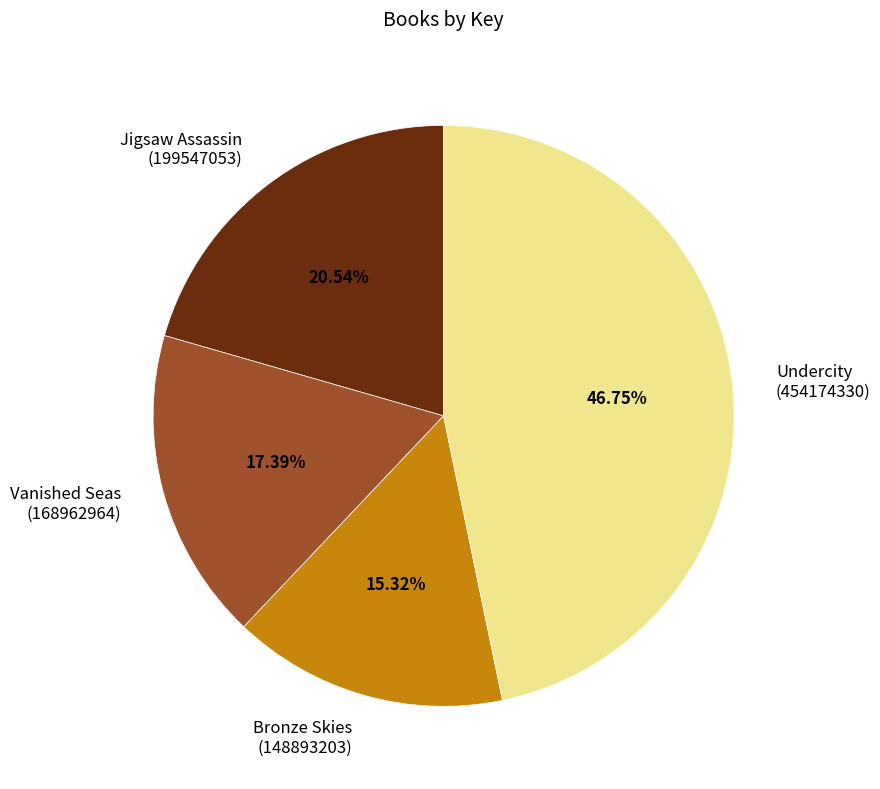

Does Undercity (454174330) account for over 50% of the chart?

No